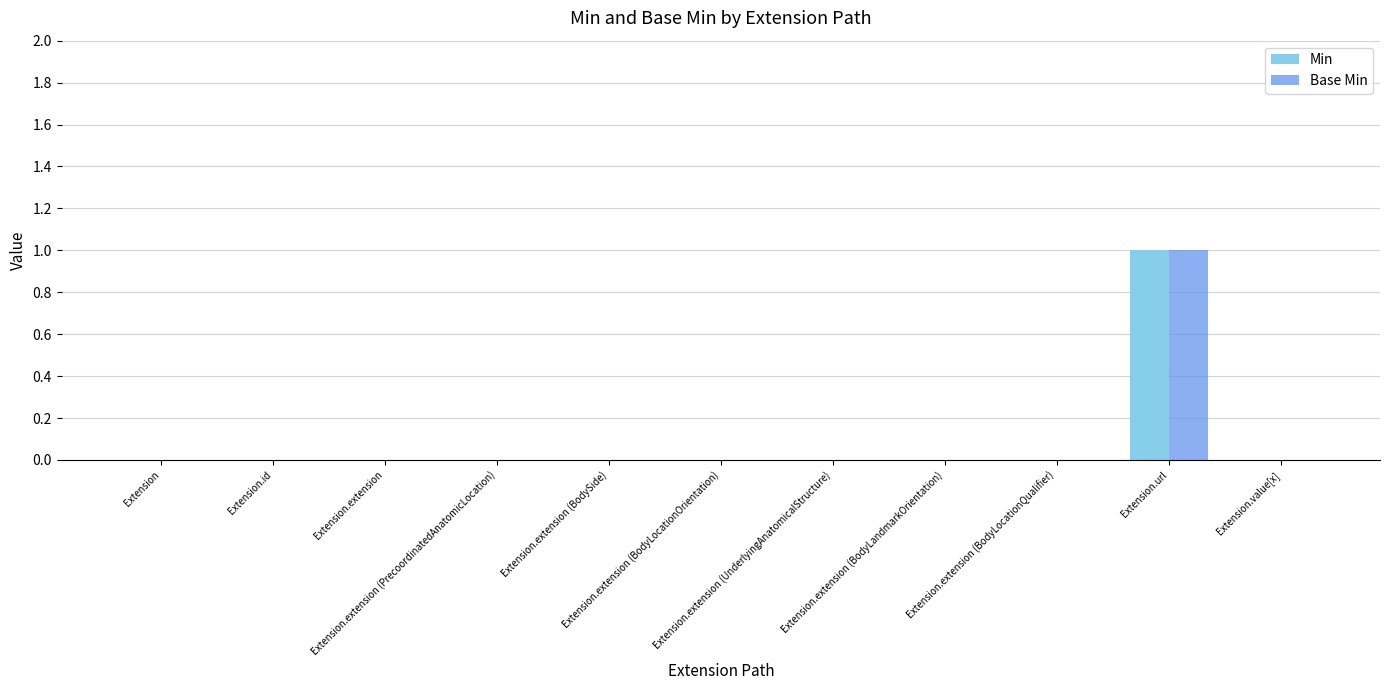

Which series changed the most between Extension.extension (UnderlyingAnatomicalStructure) and Extension.value[x]?

Min